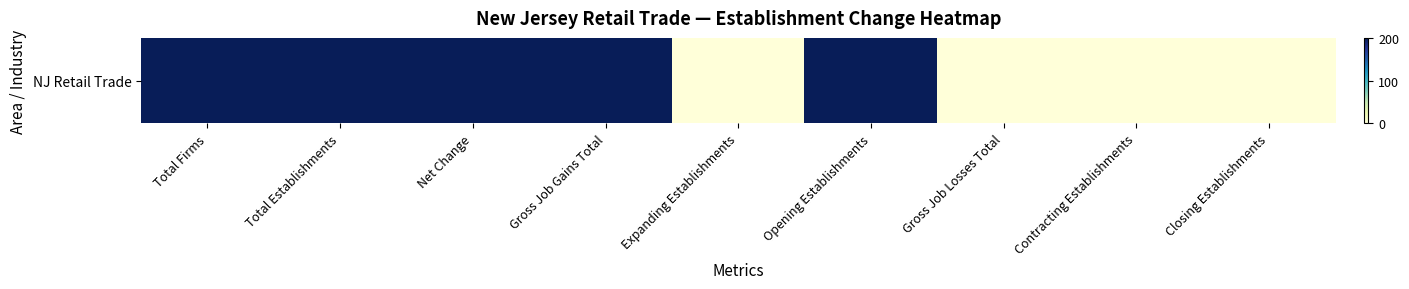

How many series are shown in this chart?

1